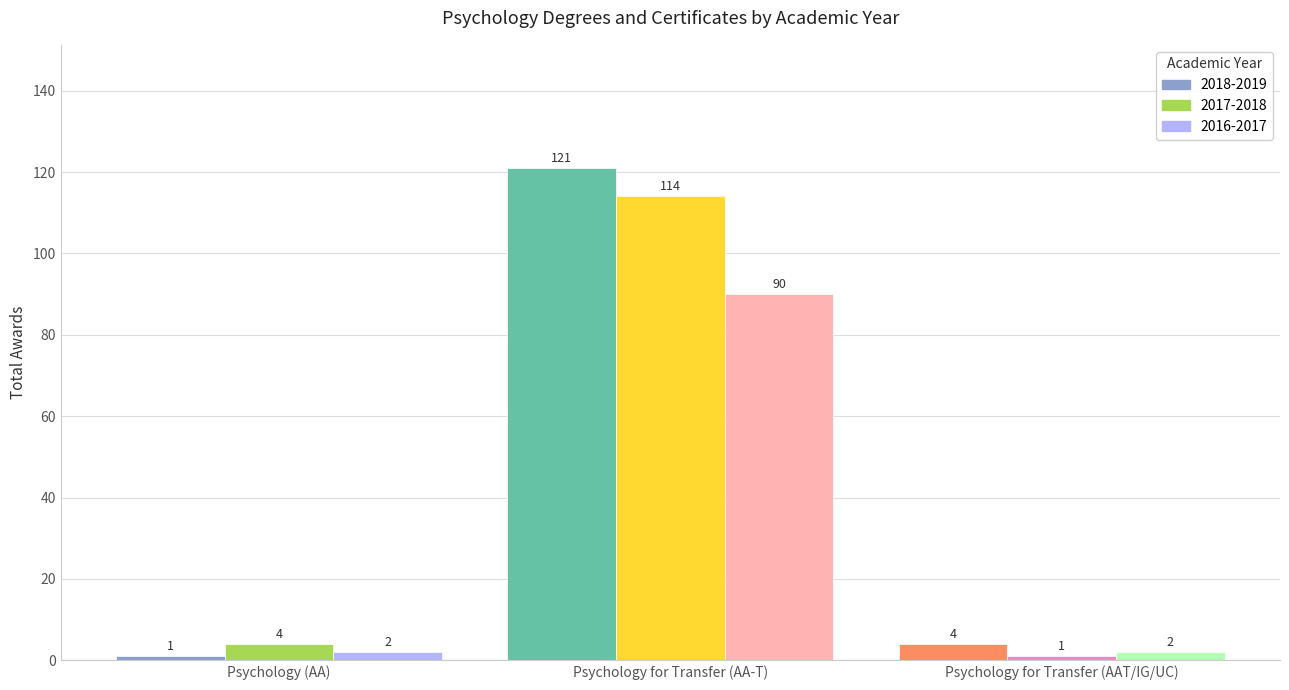

Reading left to right, transcribe all the data shown in this chart.

2018-2019: Psychology (AA)=1	Psychology for Transfer (AA-T)=121	Psychology for Transfer (AAT/IG/UC)=4
2017-2018: Psychology (AA)=4	Psychology for Transfer (AA-T)=114	Psychology for Transfer (AAT/IG/UC)=1
2016-2017: Psychology (AA)=2	Psychology for Transfer (AA-T)=90	Psychology for Transfer (AAT/IG/UC)=2